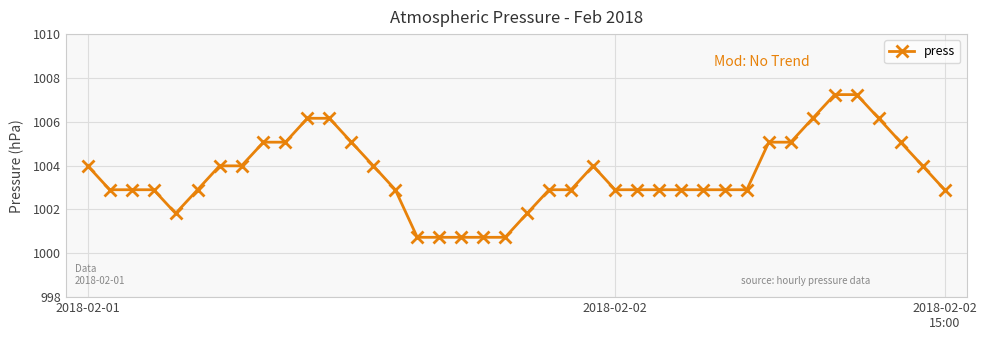

Reading left to right, what are all the values shown in this chart?

1004.0	1002.9	1002.9	1002.9	1001.8	1002.9	1004.0	1004.0	1005.1	1005.1	1006.2	1006.2	1005.1	1004.0	1002.9	1000.7	1000.7	1000.7	1000.7	1000.7	1001.8	1002.9	1002.9	1004.0	1002.9	1002.9	1002.9	1002.9	1002.9	1002.9	1002.9	1005.1	1005.1	1006.2	1007.2	1007.2	1006.2	1005.1	1004.0	1002.9